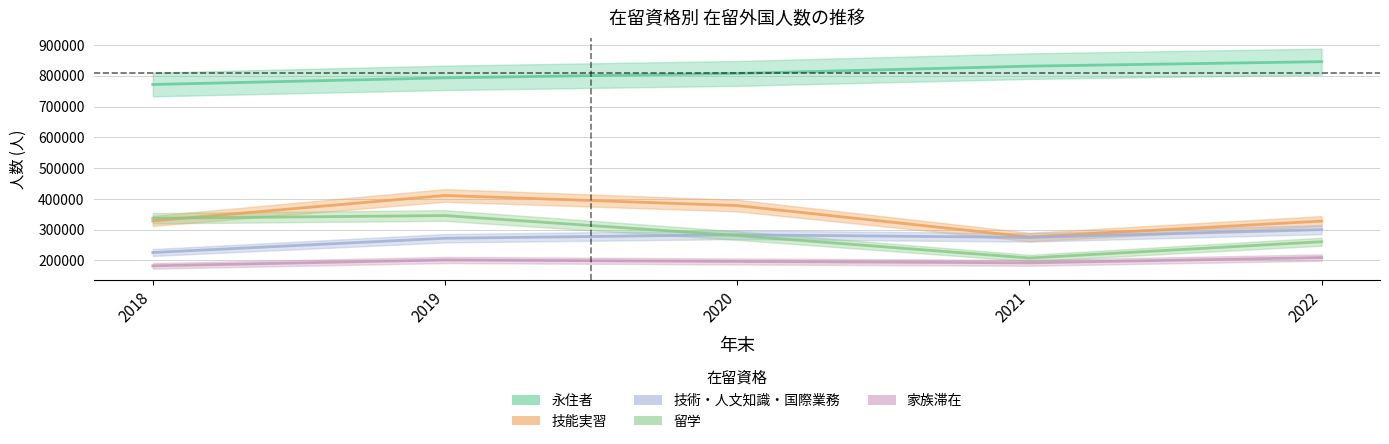

At how many categories does at least one series exceed 749911?

5